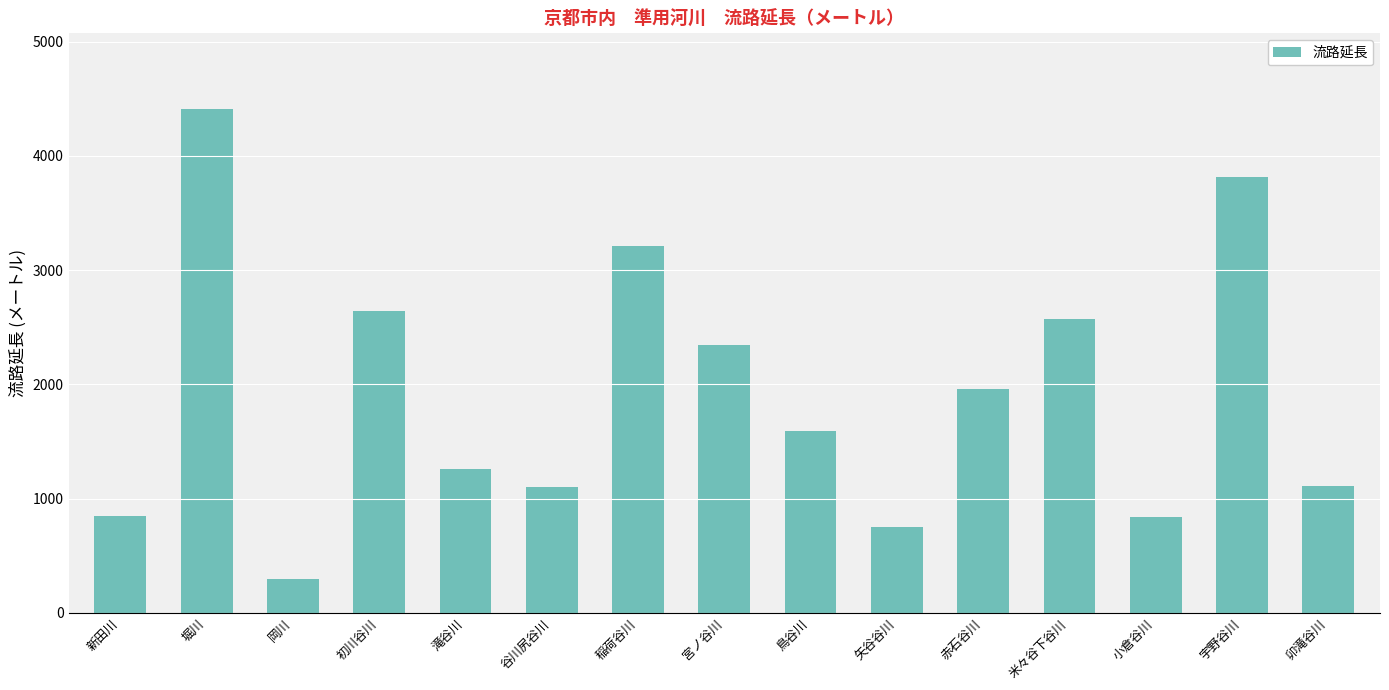

Where is the data nearest to the value 2355?

宮ノ谷川